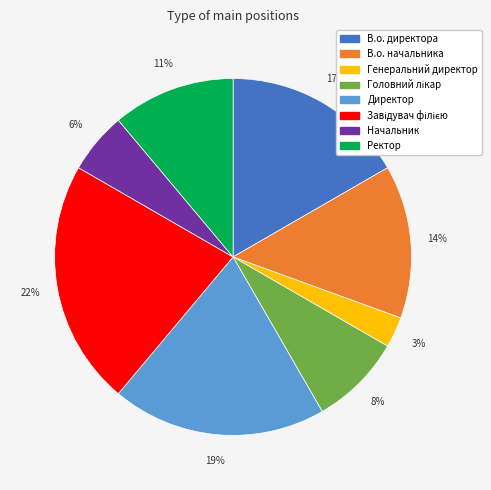

To the nearest percent, what portion does Генеральний директор represent?

3%